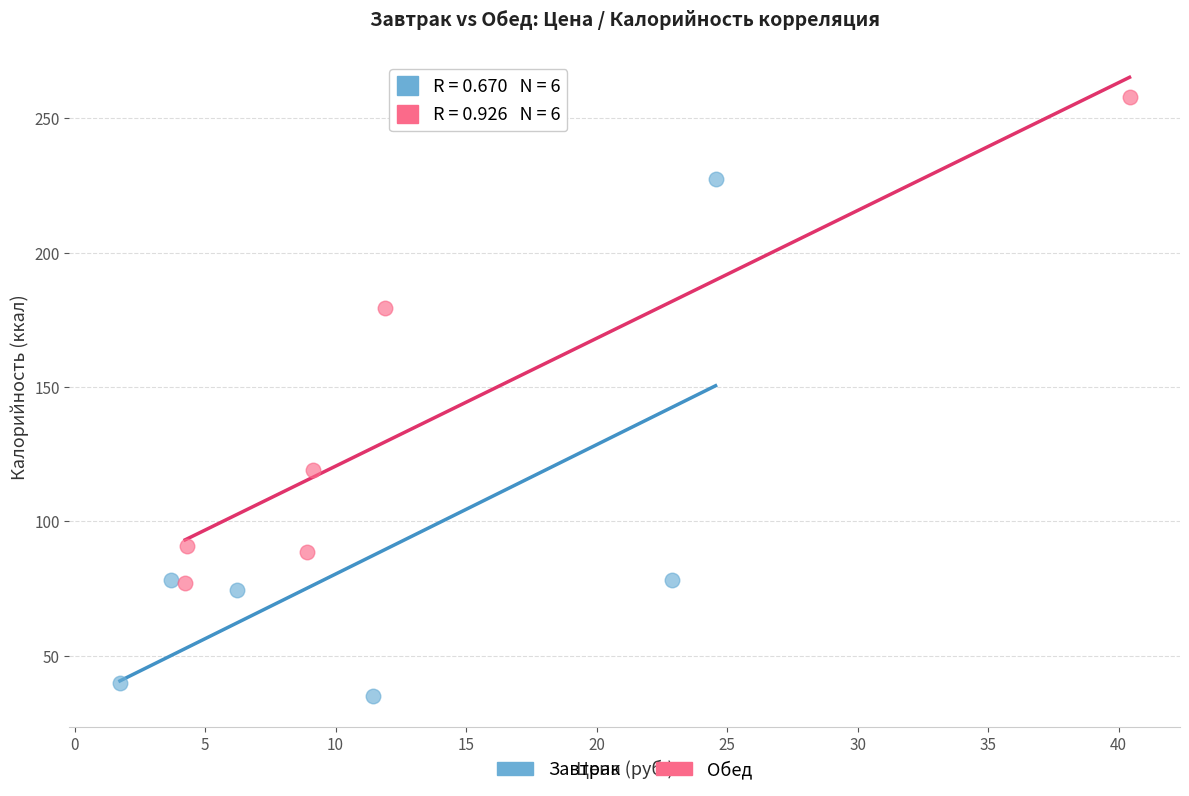

Which series contains the lowest Y value?

Завтрак